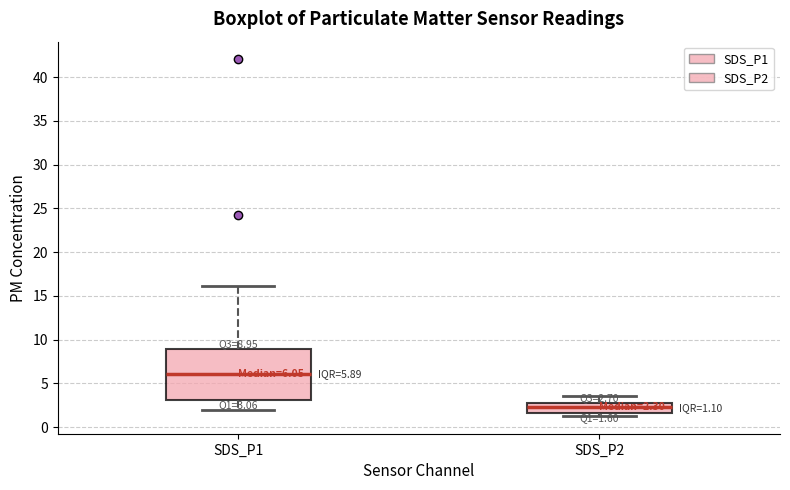

Which box has the lowest median line?

SDS_P2